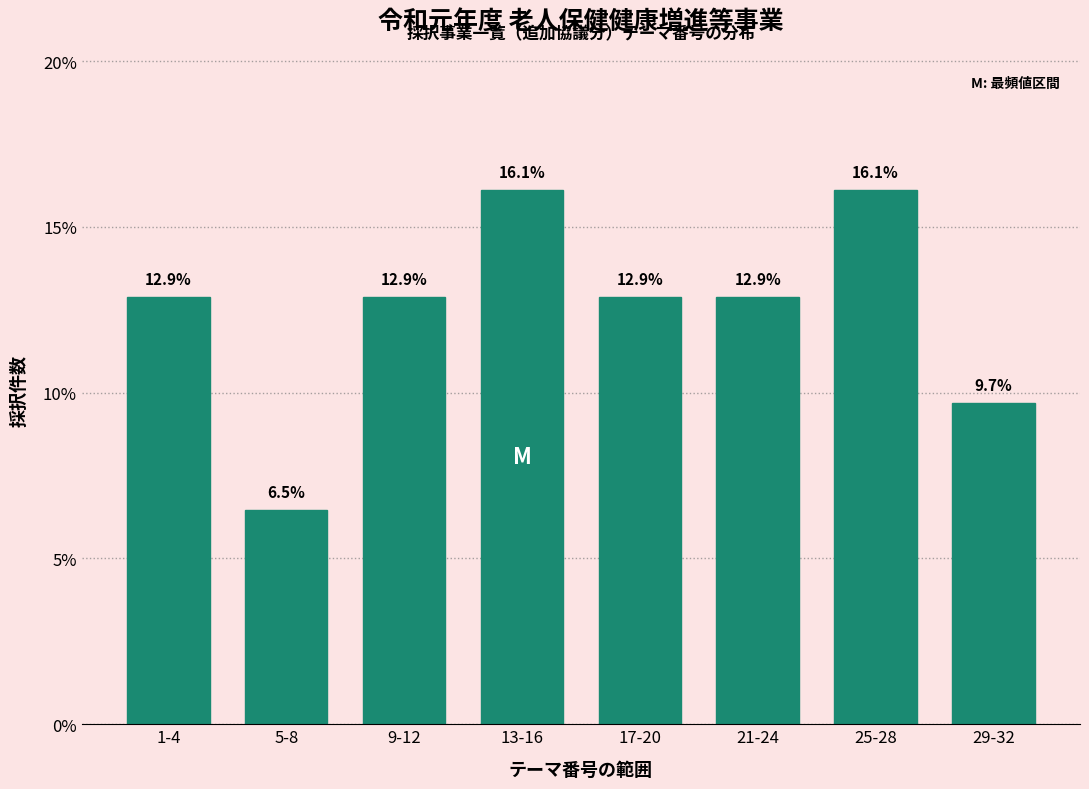

Reading right to left, transcribe all the data shown in this chart.

9.7	16.1	12.9	12.9	16.1	12.9	6.5	12.9